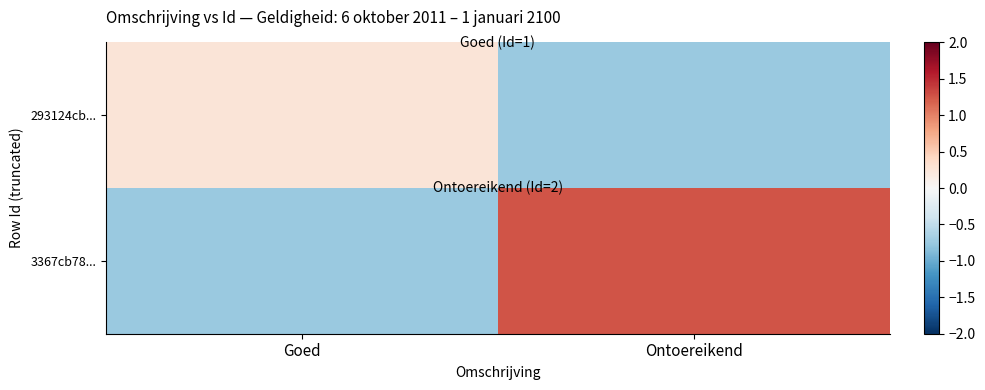

Reading left to right, extract all data points from this chart.

293124cb...: Goed=0.2	Ontoereikend=-0.8
3367cb78...: Goed=-0.8	Ontoereikend=1.2